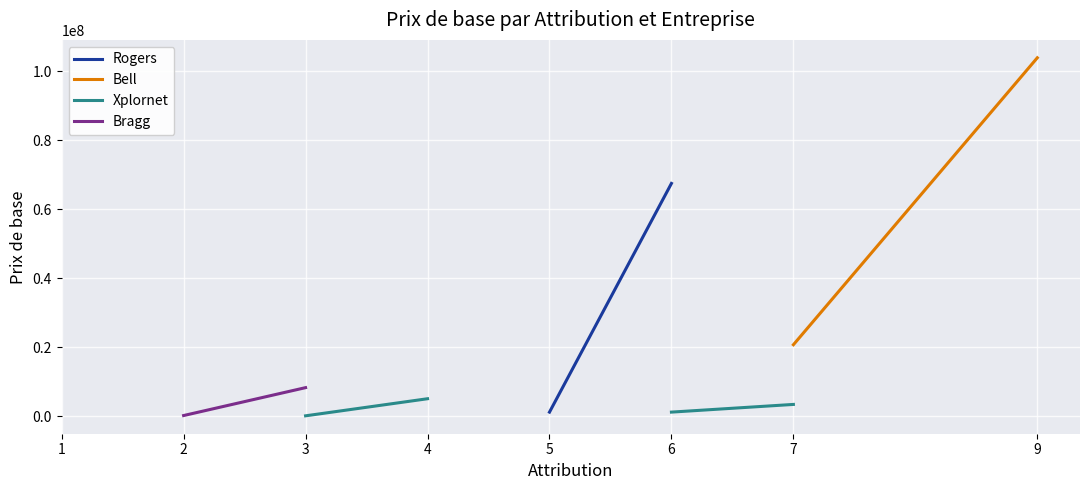

Which category has the lowest value across all series?

3